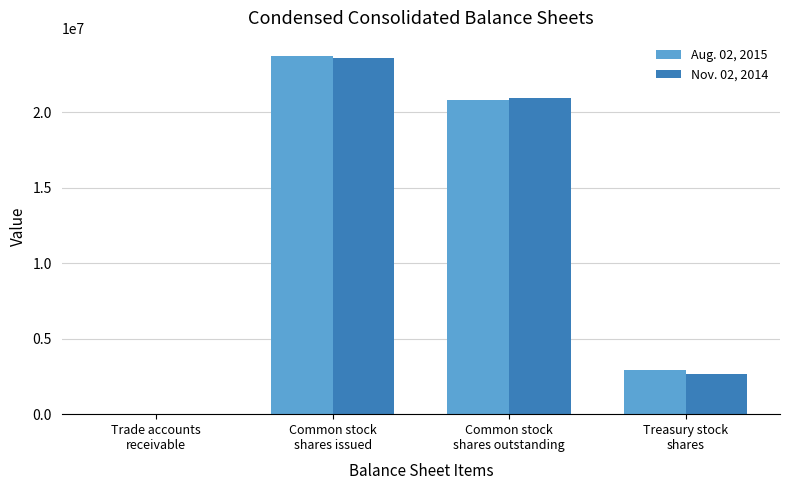

What is the sum of all Nov. 02, 2014 values?

47221074